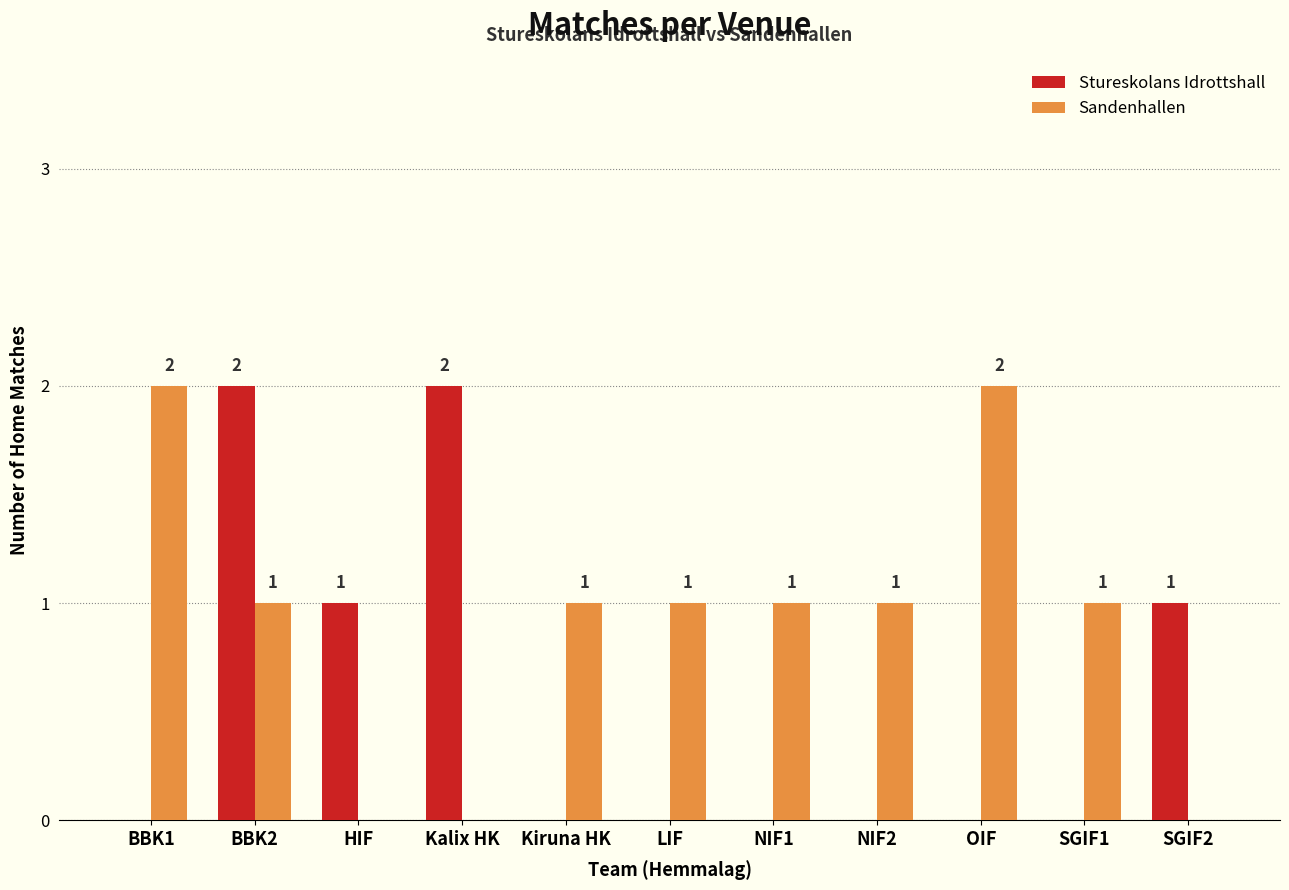

Which series has the largest total across all categories?

Sandenhallen